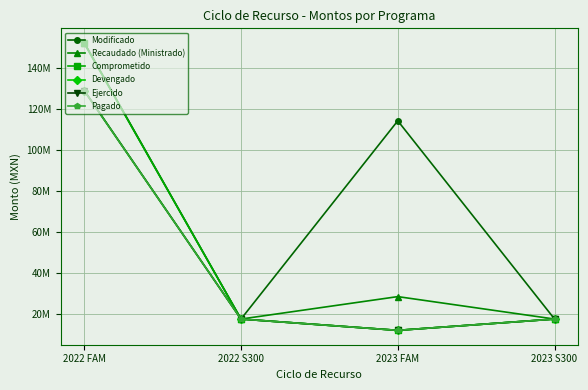

Between 2023 FAM and 2023 S300, which series saw the biggest shift?

Modificado